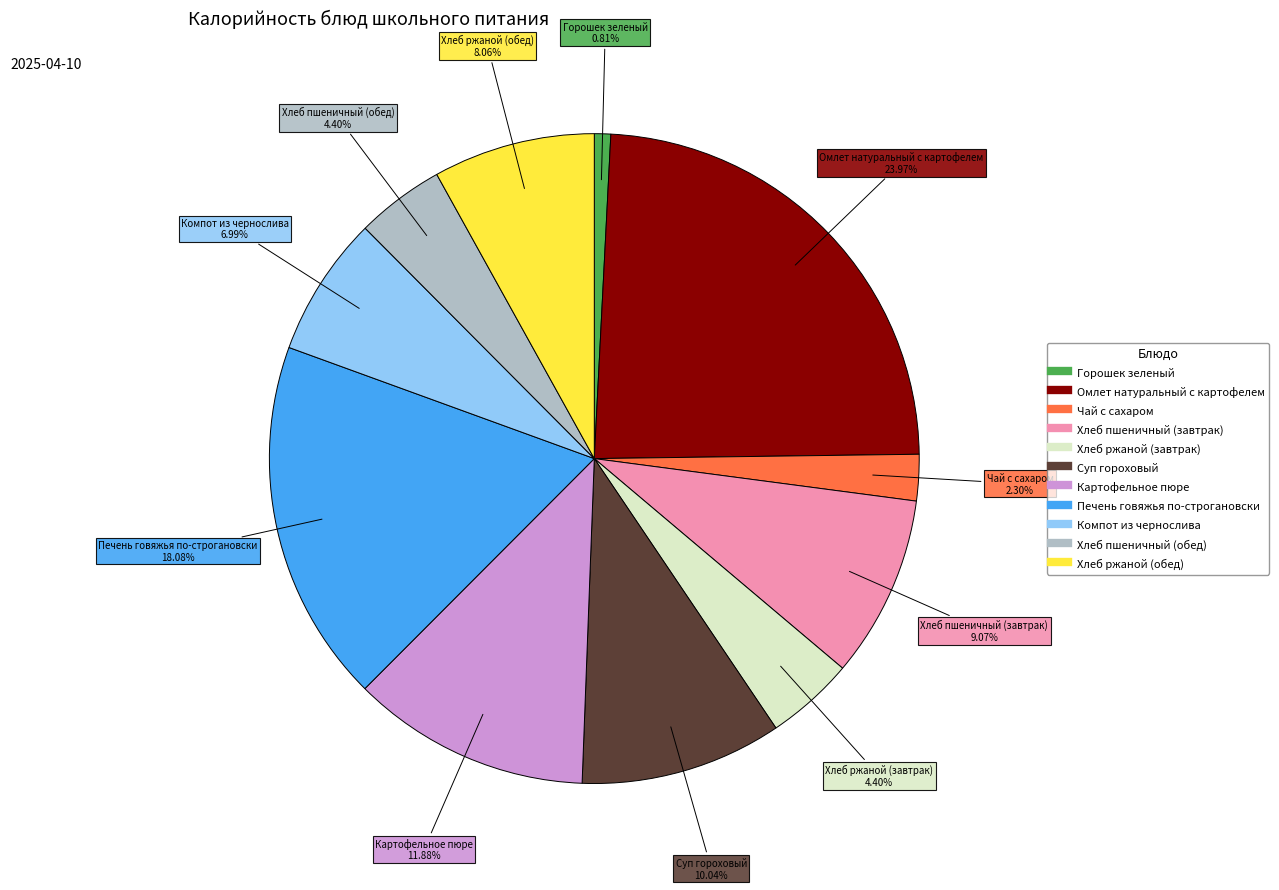

What is the largest slice in the pie chart?

Омлет натуральный с картофелем